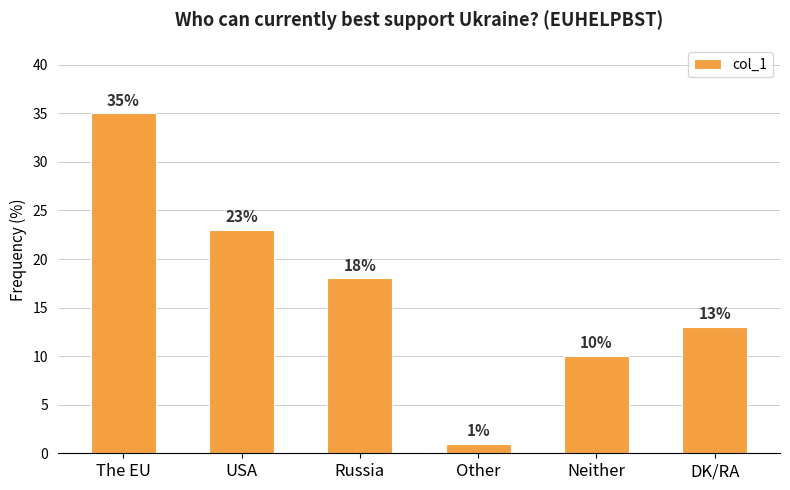

What is the difference between the maximum and minimum values?

34